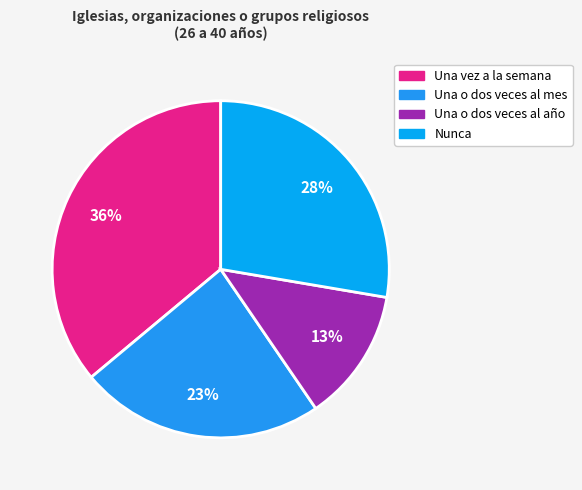

Is there any slice that represents more than half of the pie?

No